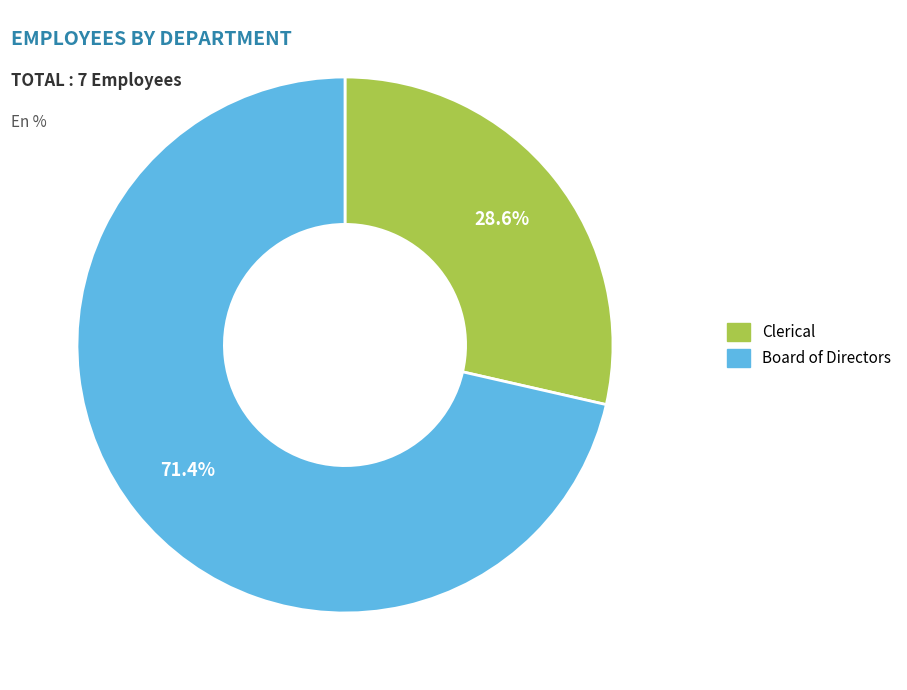

To the nearest percent, what percentage of the pie is Clerical?

29%